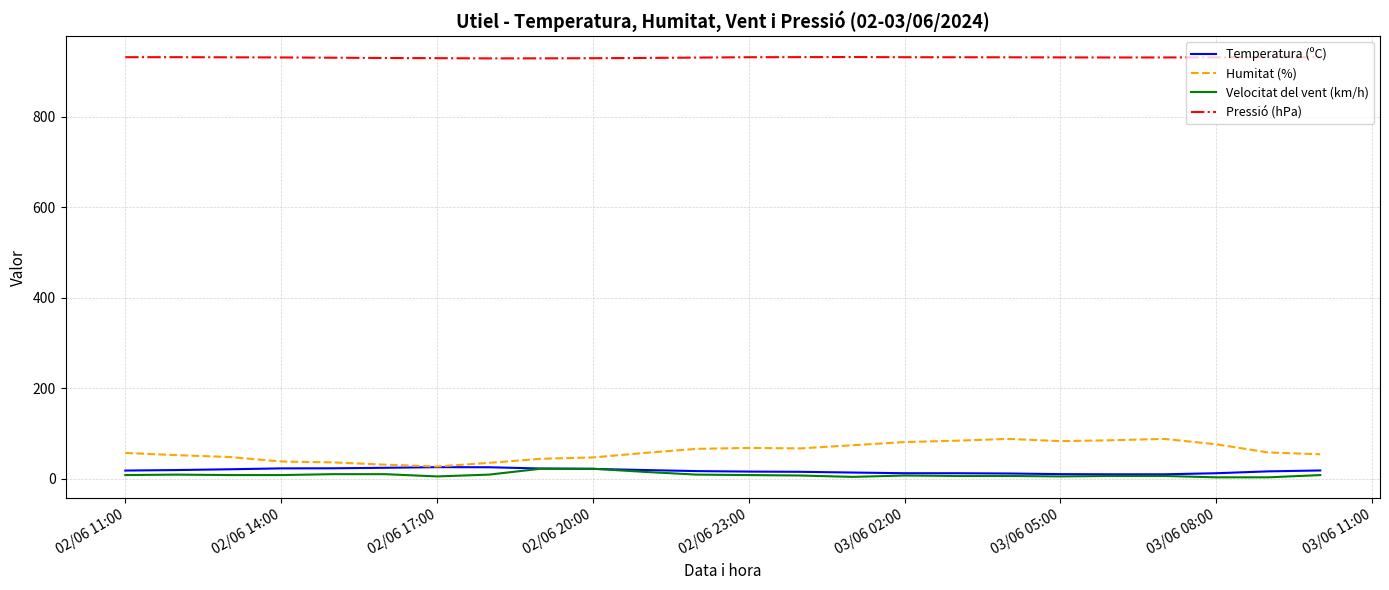

What is the minimum value for Pressió (hPa)?

929.5